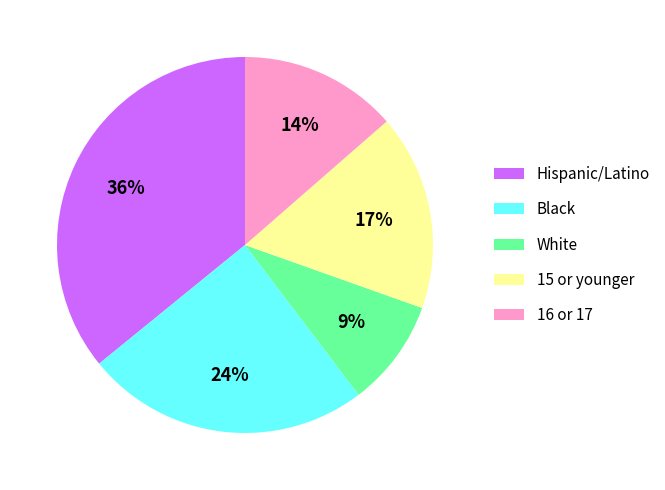

To the nearest percent, what percentage of the pie is Black?

24%